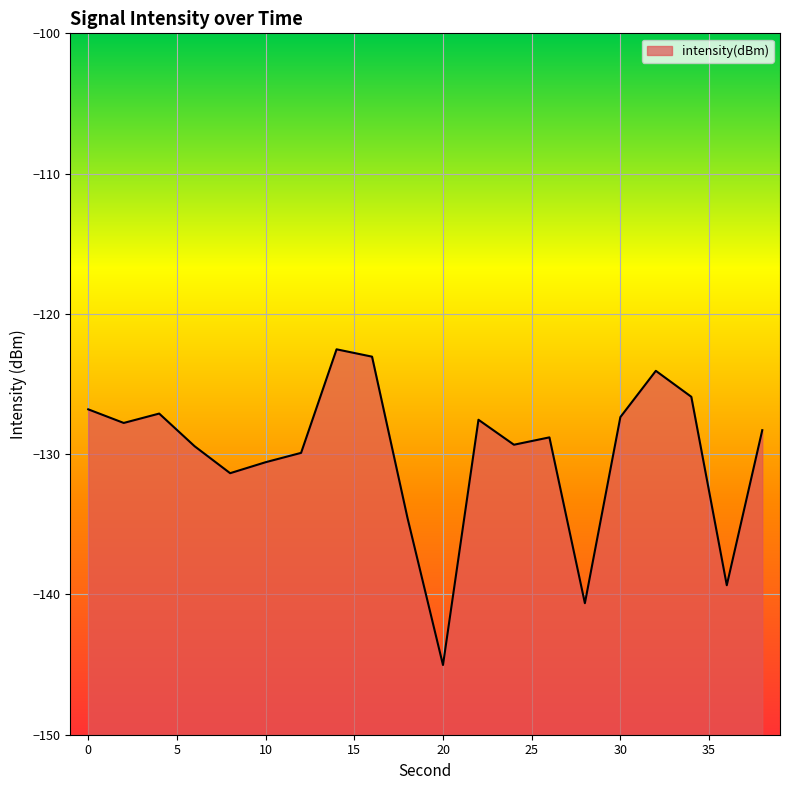

How many values are below -128?

11